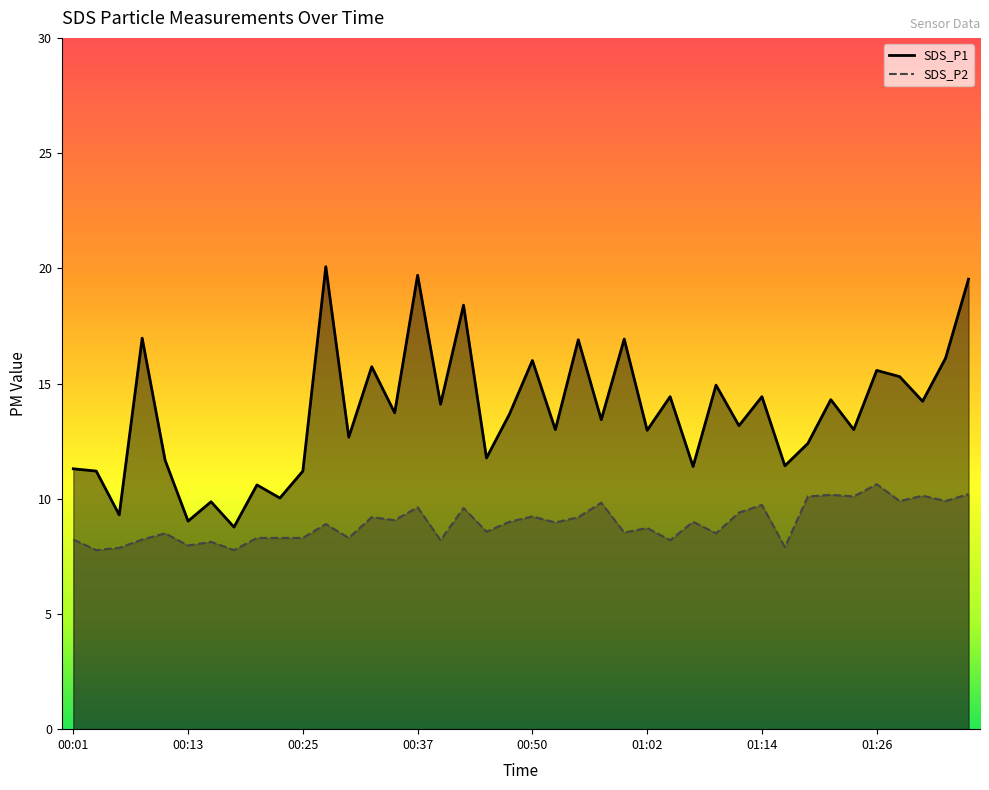

What is the difference between the SDS_P2 values at 00:40 and 01:09?

0.3